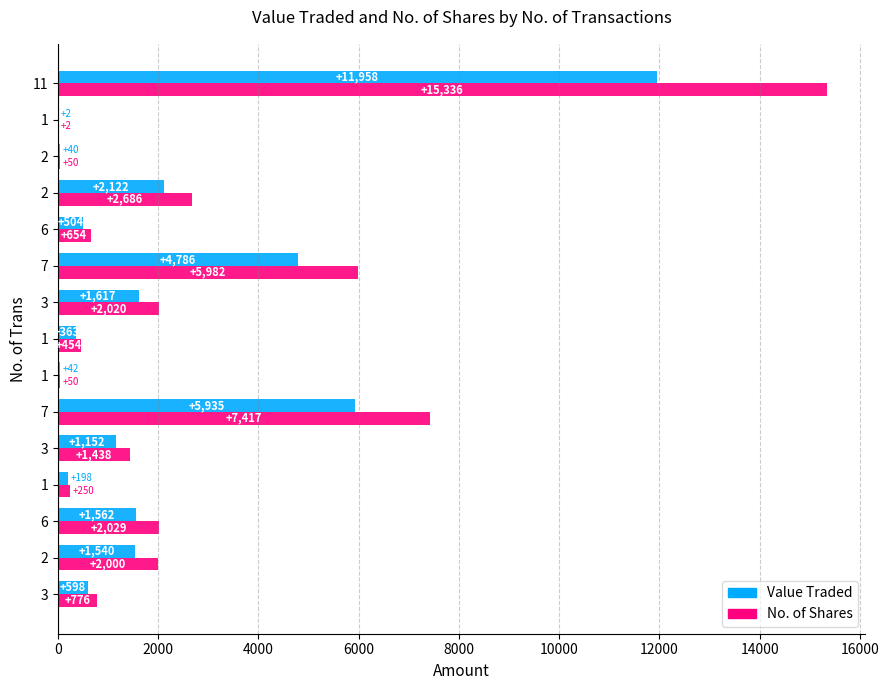

How many distinct data groups are displayed?

2